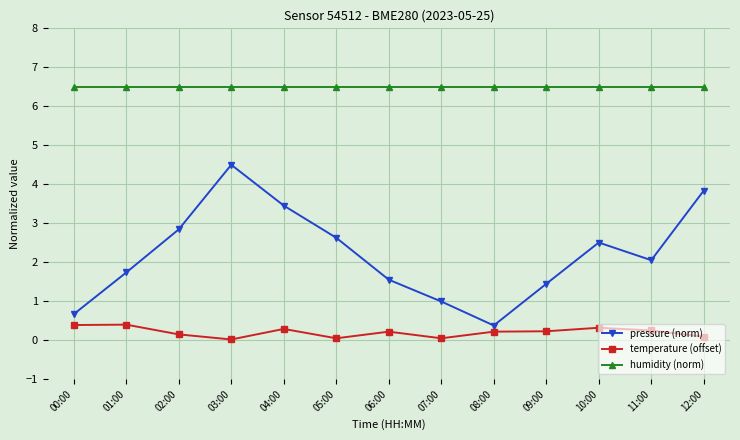

What is the approximate value of temperature (offset) at 10:00?

0.3